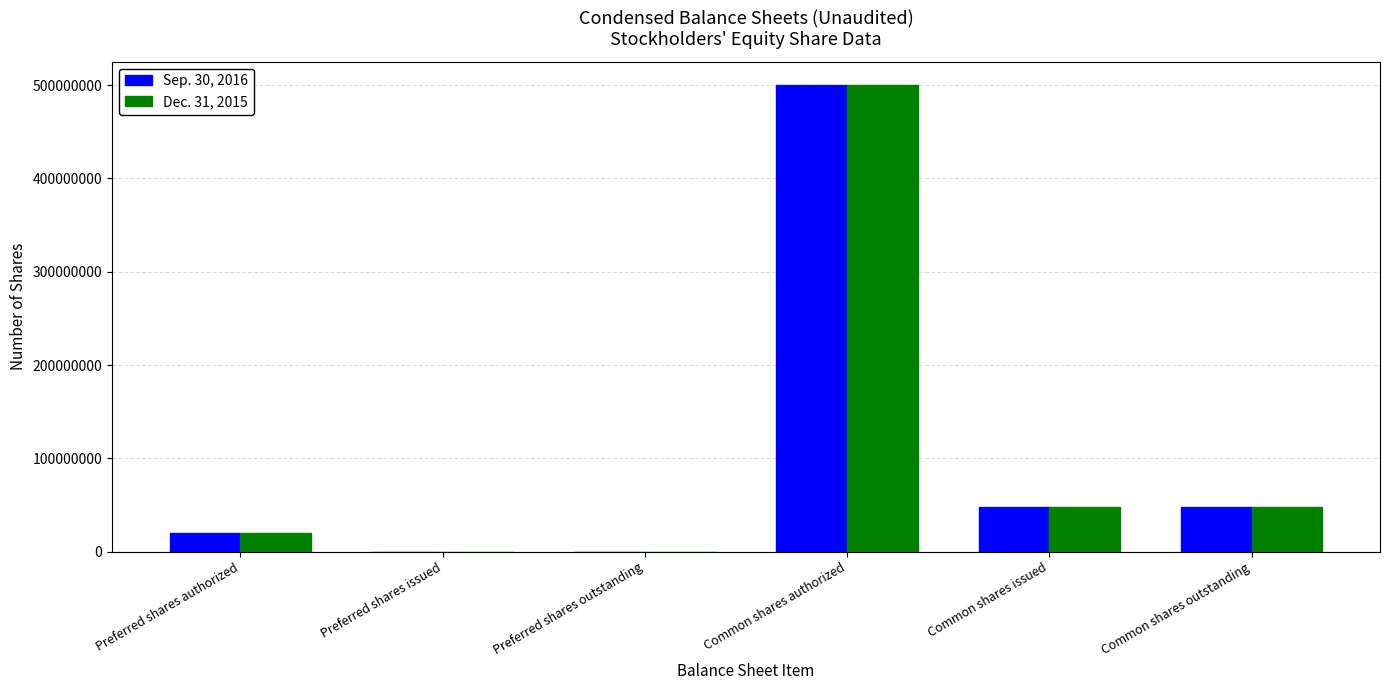

Reading left to right, what are all the values shown in this chart?

Sep. 30, 2016: 20000000	0	0	500000000	47979990	47979990
Dec. 31, 2015: 20000000	0	0	500000000	47979990	47979990